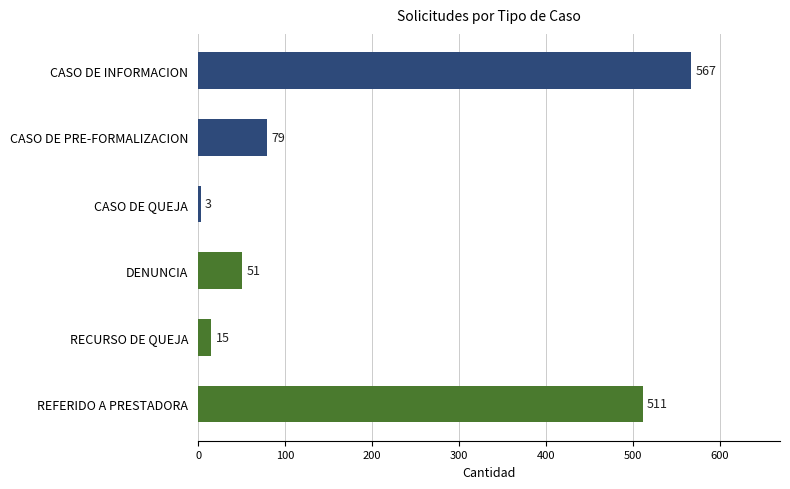

Between RECURSO DE QUEJA and CASO DE INFORMACION, which is larger?

CASO DE INFORMACION